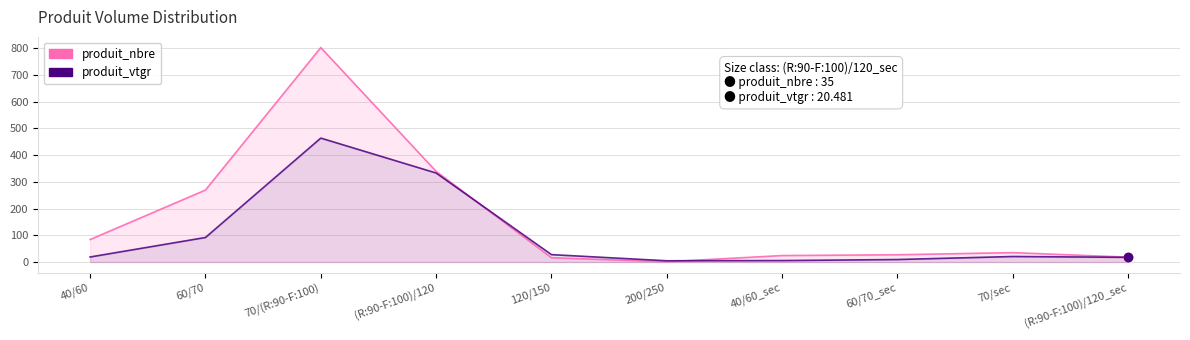

Is it true that produit_nbre equals 27.0 at 60/70_sec?

True